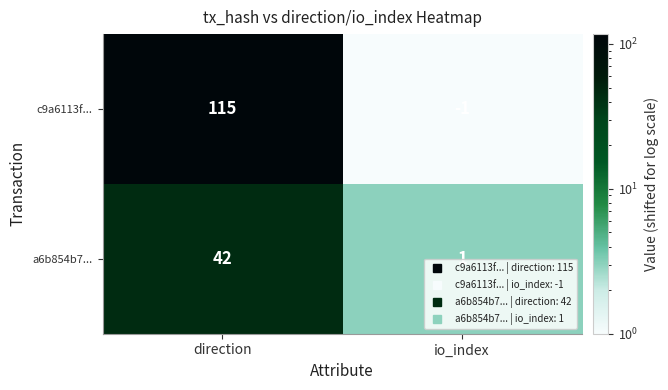

At io_index, list the series in order from largest to smallest.

a6b854b7..., c9a6113f...